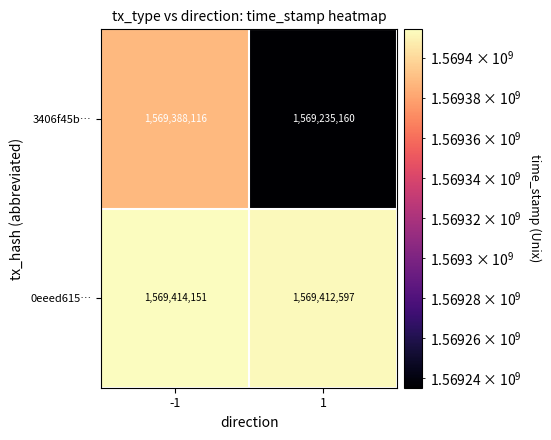

What is the smallest value displayed?

1569235160